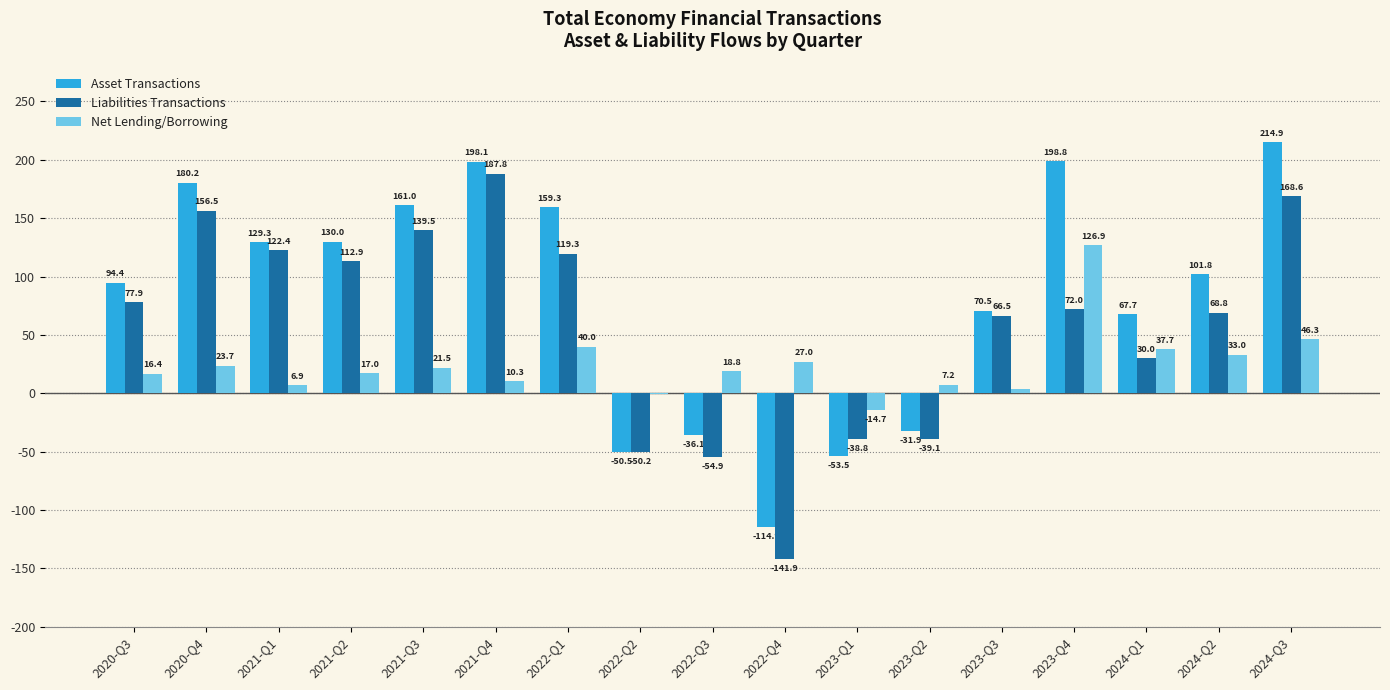

Where does the Net Lending/Borrowing series first go above 18?

2020-Q4